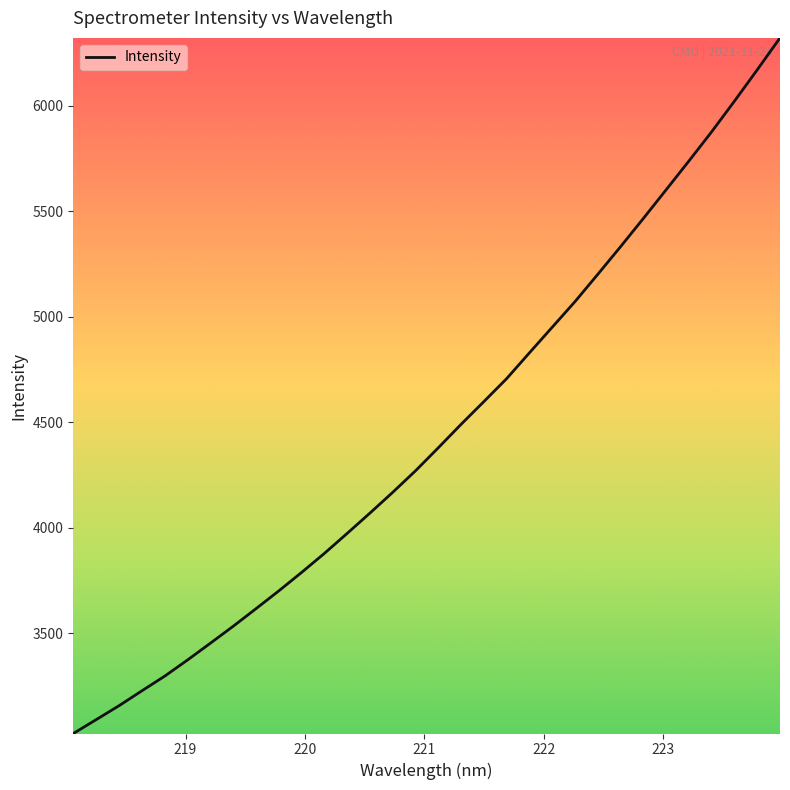

Reading left to right, extract all data points from this chart.

3023.8	3089.3	3155.3	3225.8	3295.4	3371.9	3451.4	3531.8	3615.1	3699.5	3787.1	3877.4	3972.3	4068.7	4167.3	4269.4	4378.6	4489.9	4597.7	4706.7	4829.1	4950.5	5072.0	5201.4	5332.5	5466.3	5602.2	5738.7	5877.5	6022.6	6171.1	6322.5